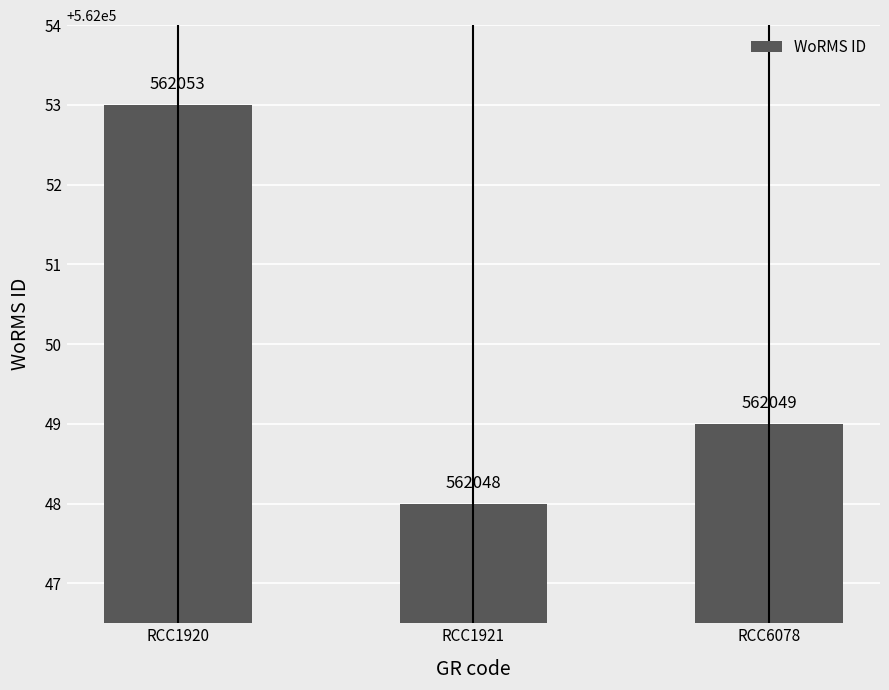

Are the bars grouped side by side (vs. stacked)?

No